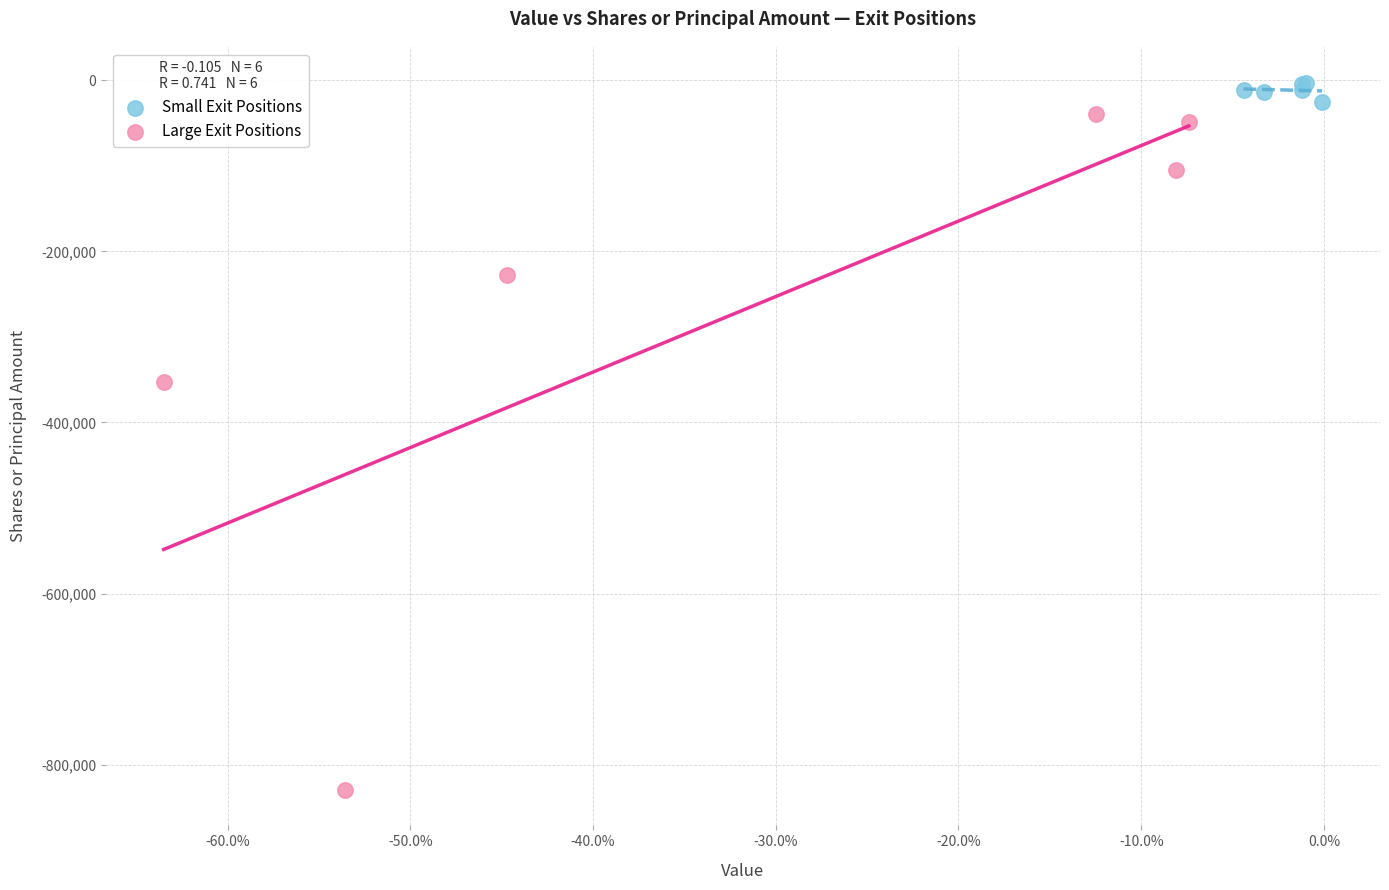

What are all the series names shown in the legend?

Small Exit Positions, Large Exit Positions